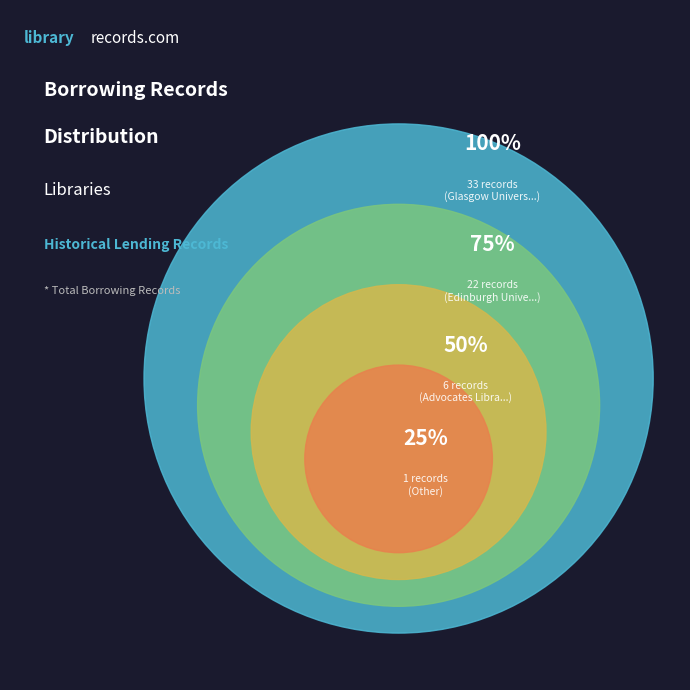

Rank the categories by value from highest to lowest.

Glasgow University Library, Edinburgh University Library, Advocates Library, Other